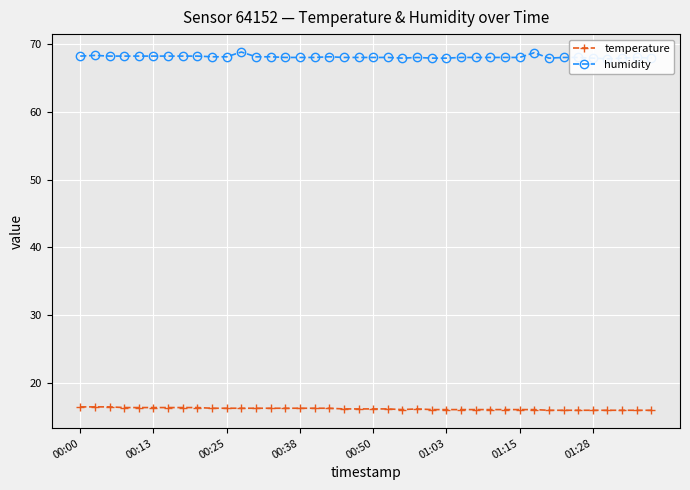

At how many categories does at least one series exceed 26?

40